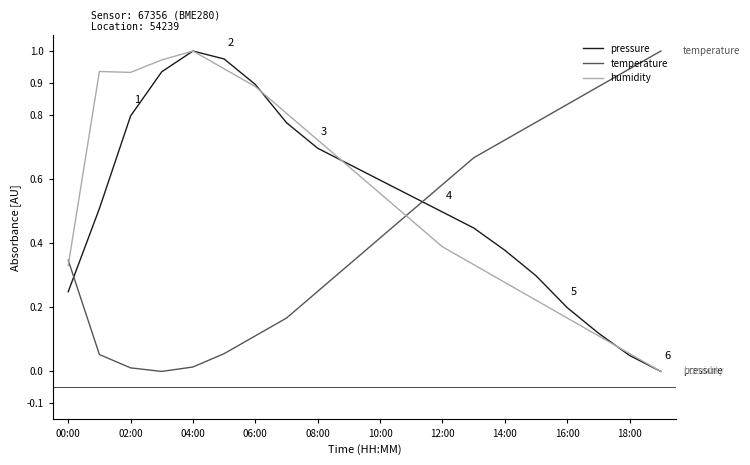

How many intersections are there between pressure and temperature?

2